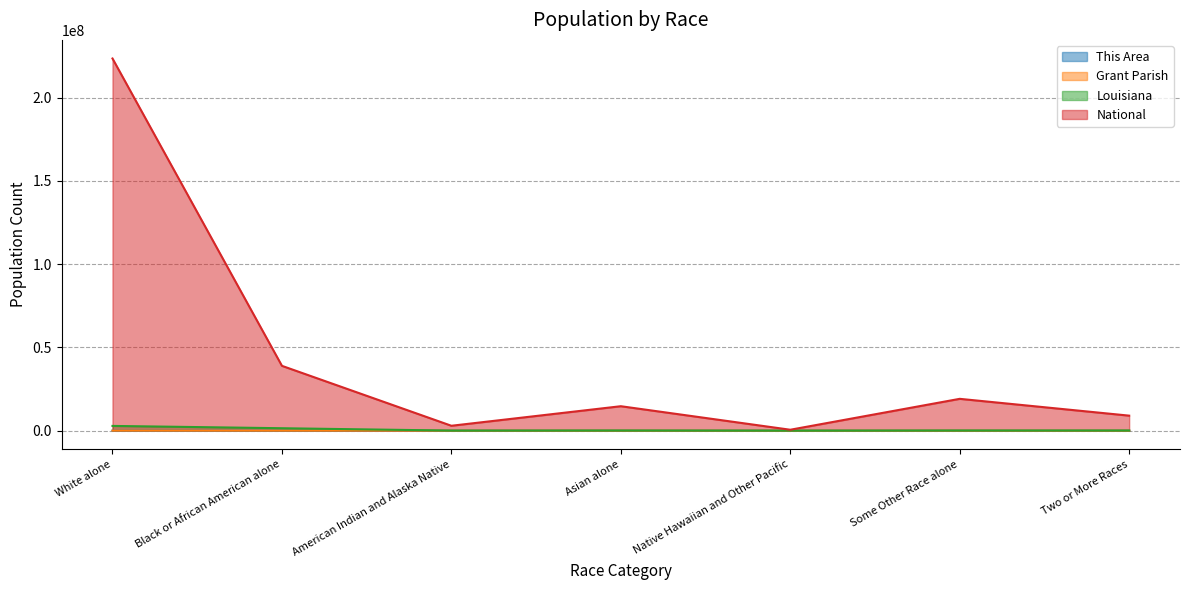

Reading left to right, what are all the values shown in this chart?

This Area: White alone=2583	Black or African American alone=22	American Indian and Alaska Native=33	Asian alone=0	Native Hawaiian and Other Pacific=0	Some Other Race alone=9	Two or More Races=31
Grant Parish: White alone=18149	Black or African American alone=3470	American Indian and Alaska Native=228	Asian alone=59	Native Hawaiian and Other Pacific=8	Some Other Race alone=43	Two or More Races=352
Louisiana: White alone=2836192	Black or African American alone=1452396	American Indian and Alaska Native=30579	Asian alone=70132	Native Hawaiian and Other Pacific=1963	Some Other Race alone=69227	Two or More Races=72883
National: White alone=223553265	Black or African American alone=38929319	American Indian and Alaska Native=2932248	Asian alone=14674252	Native Hawaiian and Other Pacific=540013	Some Other Race alone=19107368	Two or More Races=9009073